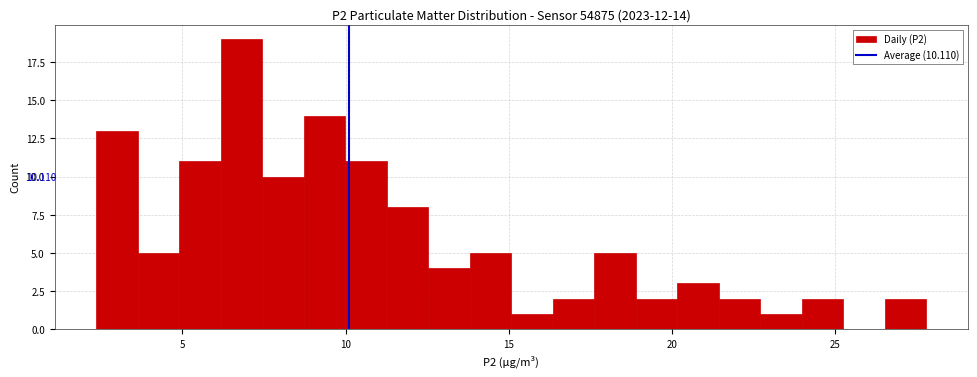

Read against the x-axis, roughly where is the centre of the tallest bar?

7.0